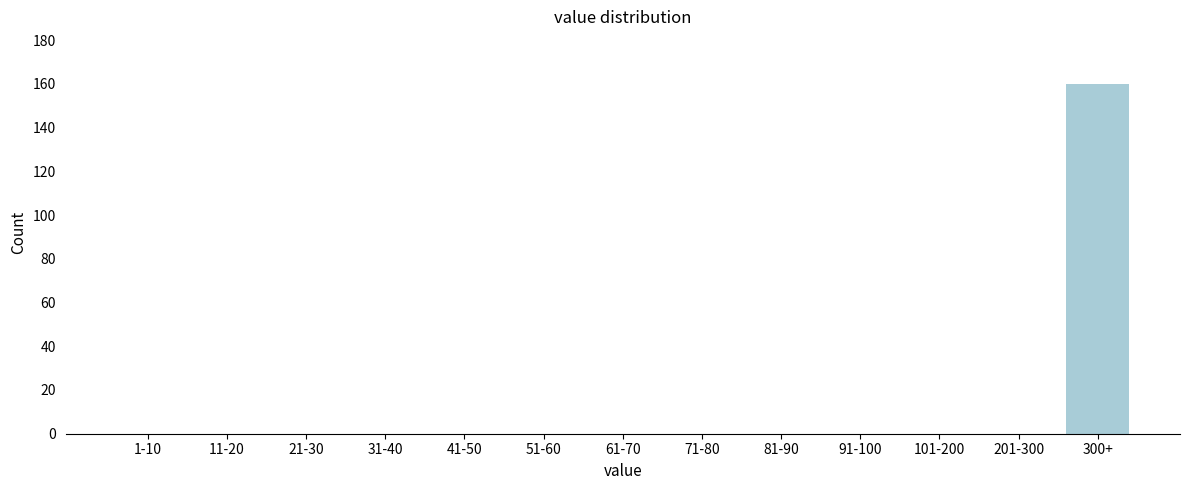

Reading right to left, transcribe all the data shown in this chart.

300+=160	201-300=0	101-200=0	91-100=0	81-90=0	71-80=0	61-70=0	51-60=0	41-50=0	31-40=0	21-30=0	11-20=0	1-10=0